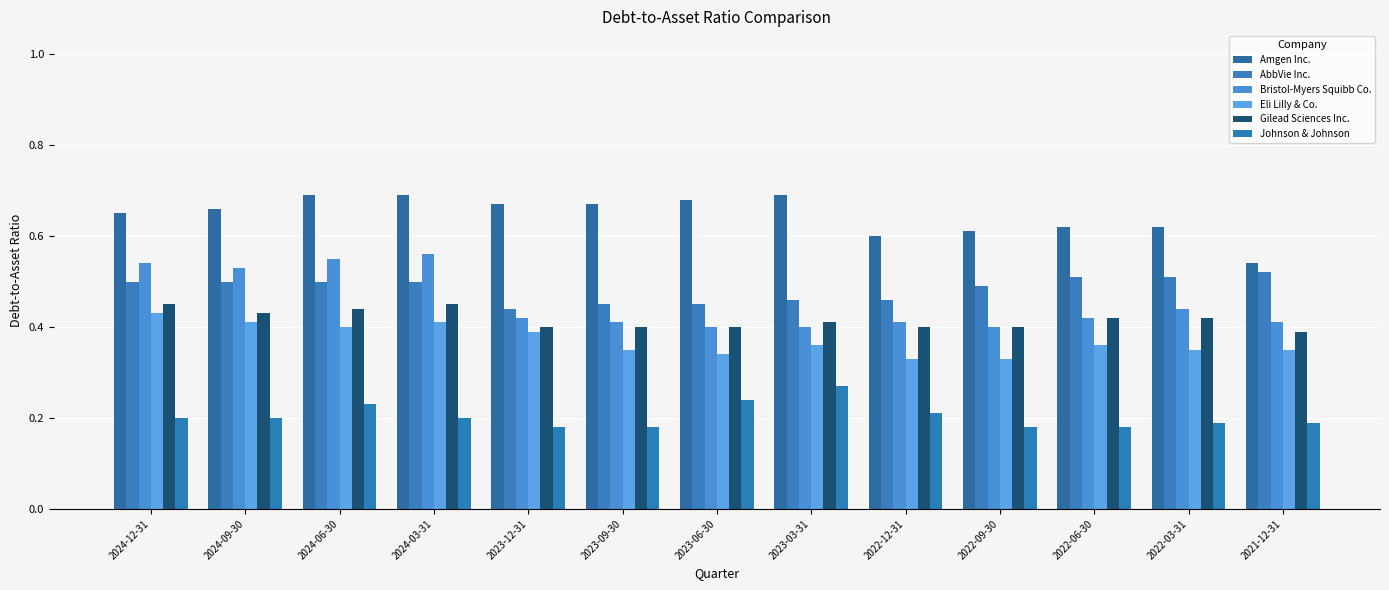

Are the bars grouped side by side (vs. stacked)?

Yes